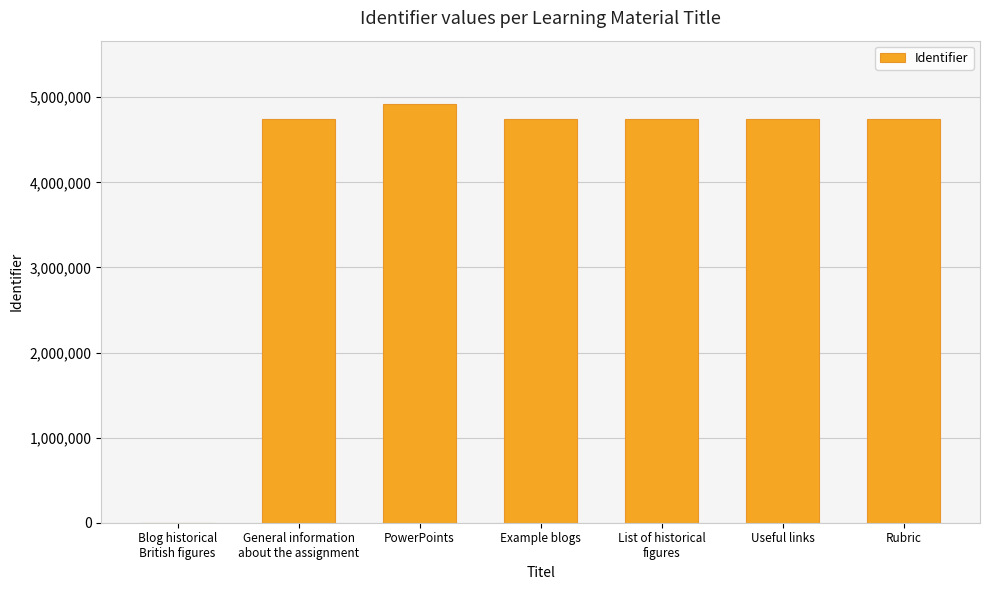

The value at Useful links is 2849933. True or false?

False